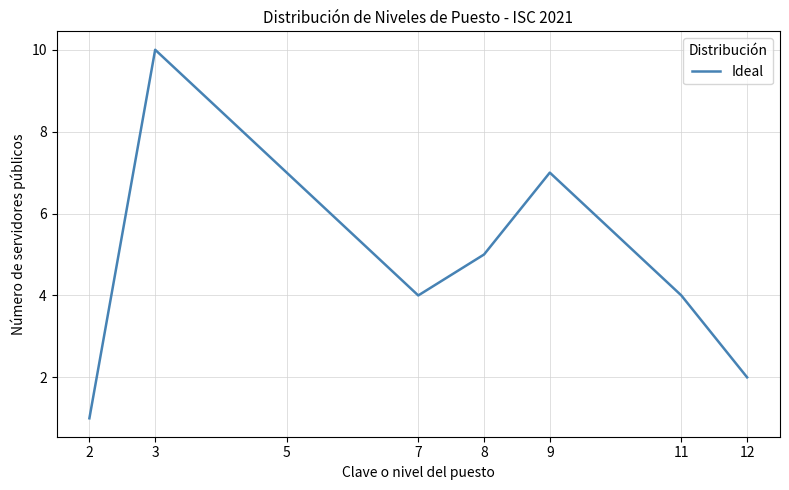

The chart shows a value of 1 at 2. True or false?

True